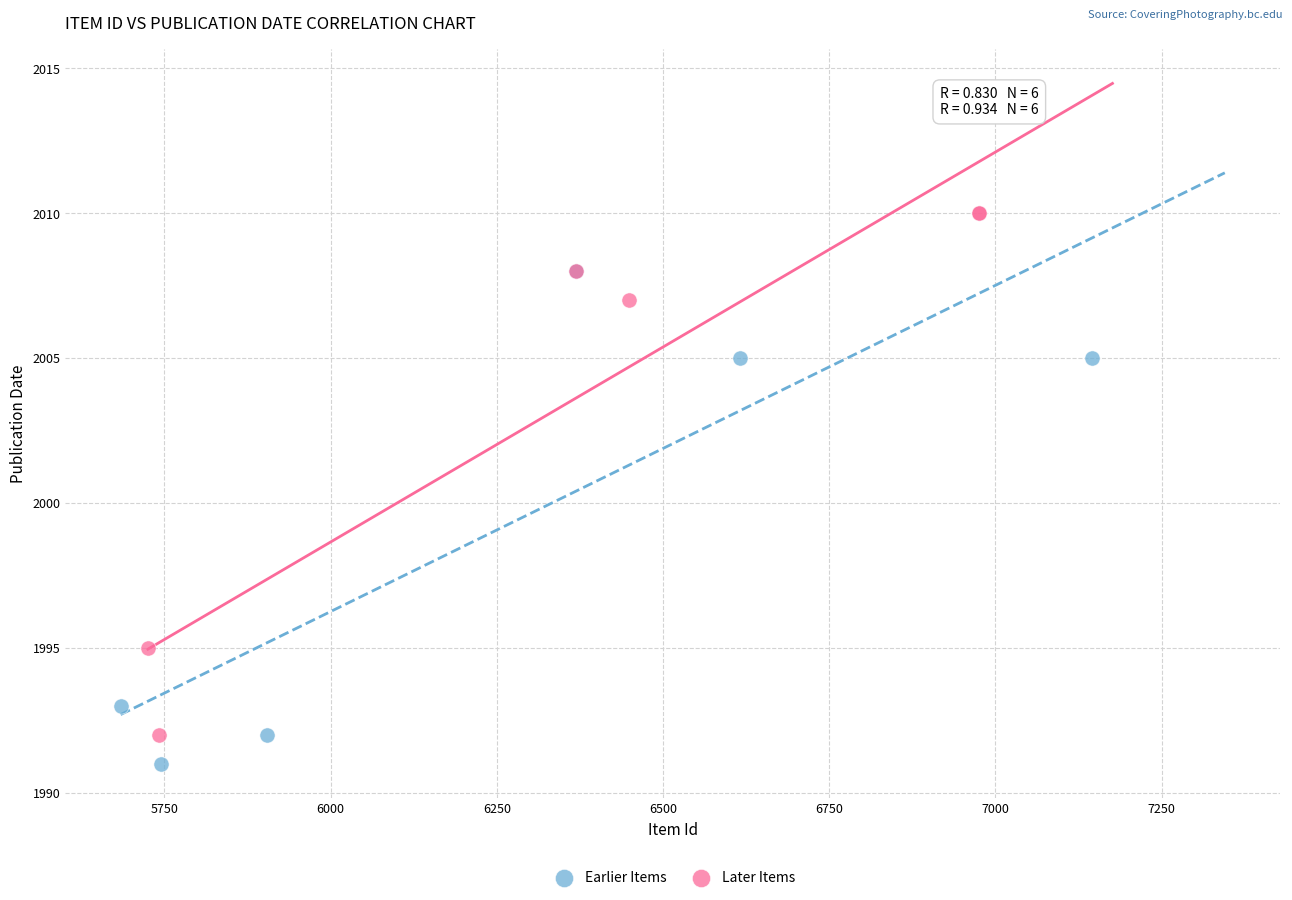

Which series reaches the maximum Y coordinate?

Later Items